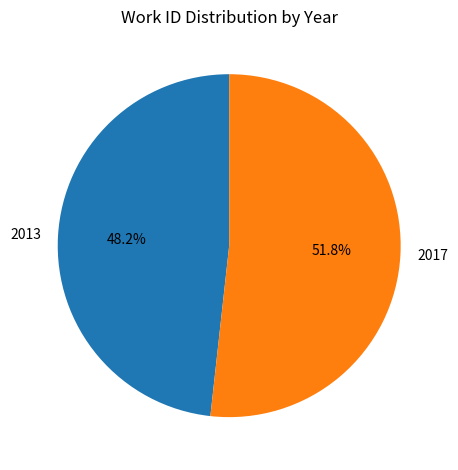

To the nearest percent, what portion does 2017 represent?

52%